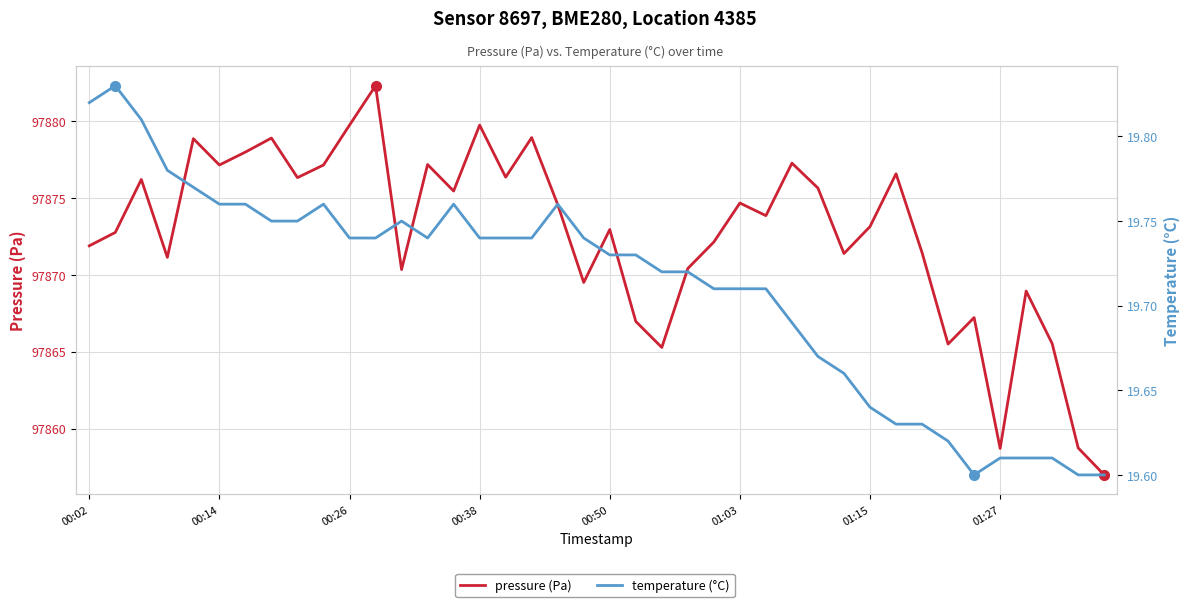

At which category is the sum across all series the highest?

11